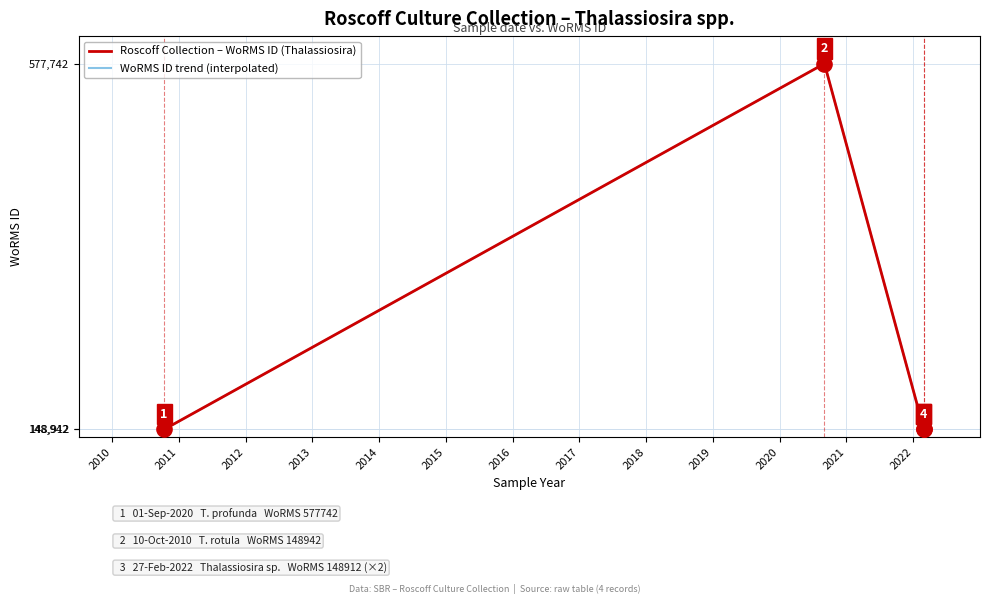

What is the change in value from 27-02-2022 to 01-09-2020?

+428830